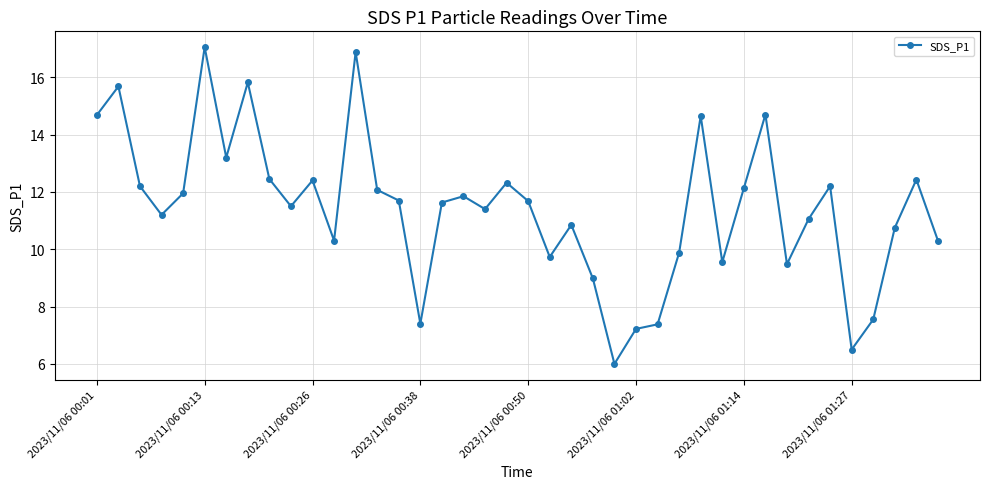

What is the value of the 33rd point from the left?

9.5